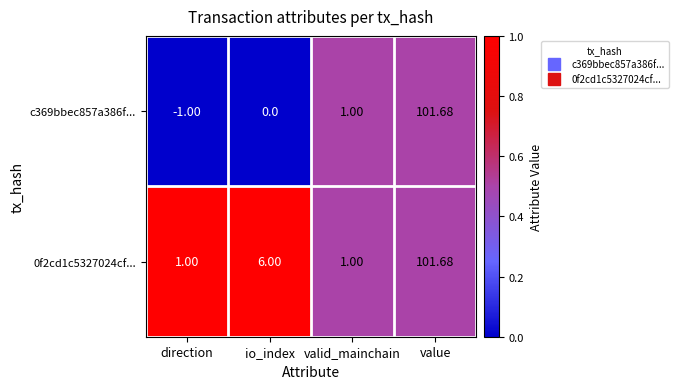

Where is c369bbec857a386f... nearest to the value 50?

valid_mainchain